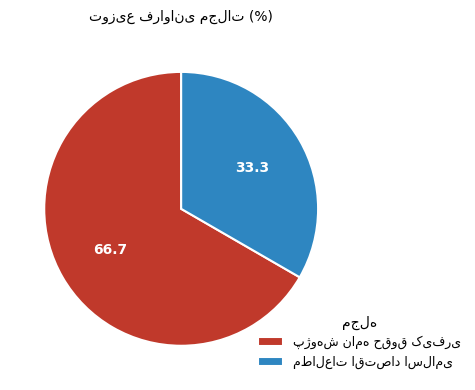

Is there a majority slice in this chart?

Yes